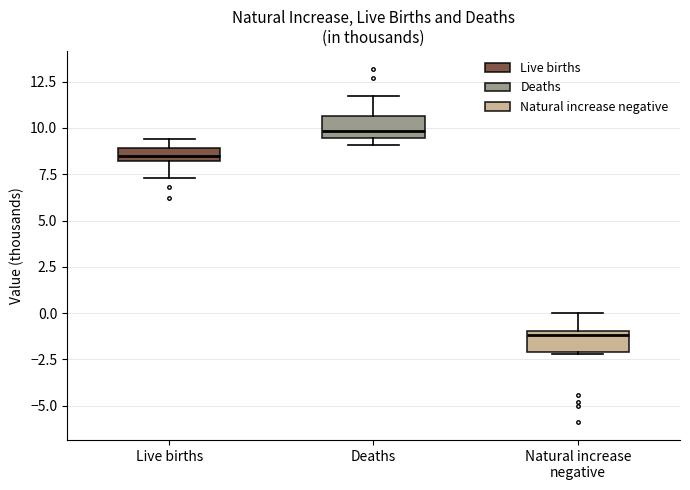

Where does the lower whisker of the box for Live births end on the y-axis? The values are not printed on the chart, so give them approximately, as read against the axis.

7.5